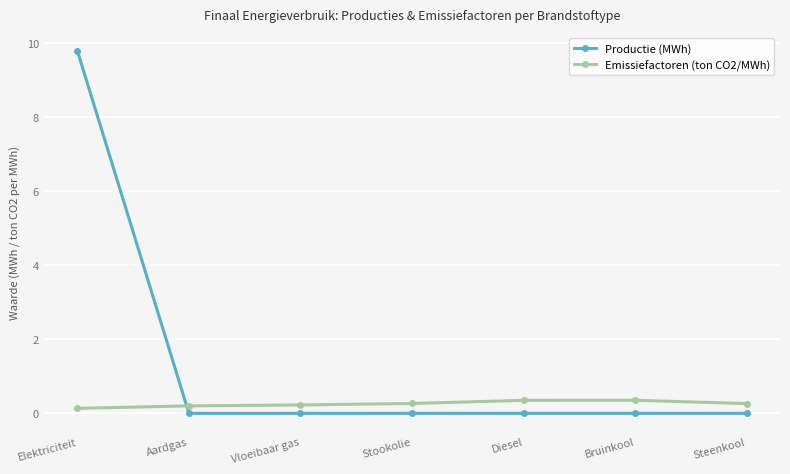

Count the number of categories in the chart.

7